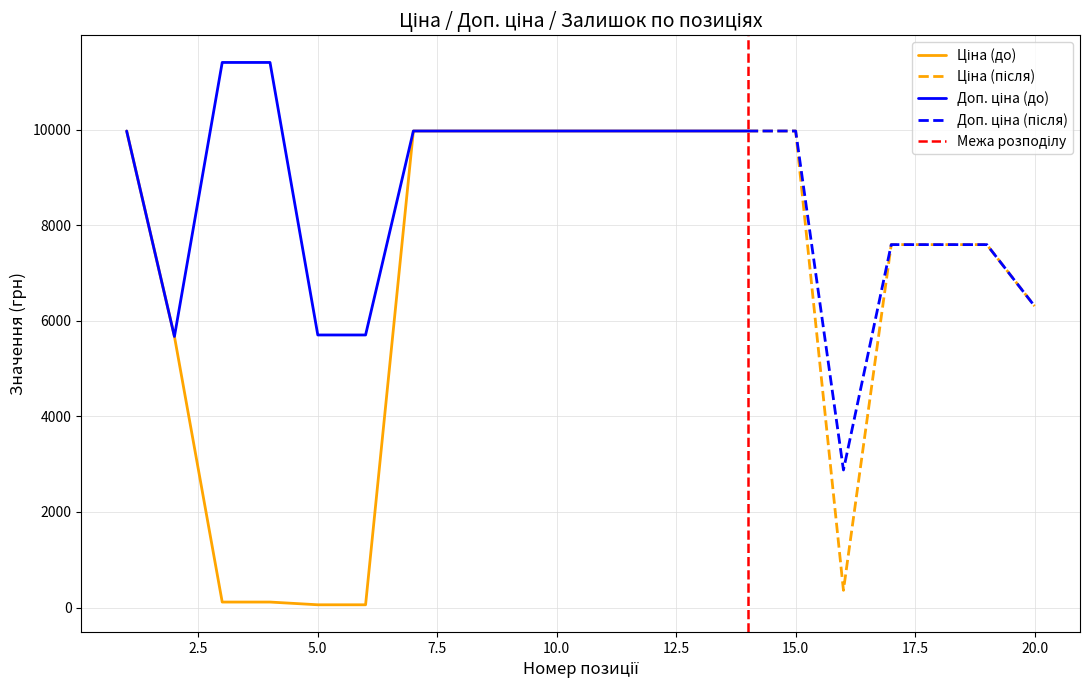

The value of Залишок at 10 is 327.4. True or false?

False